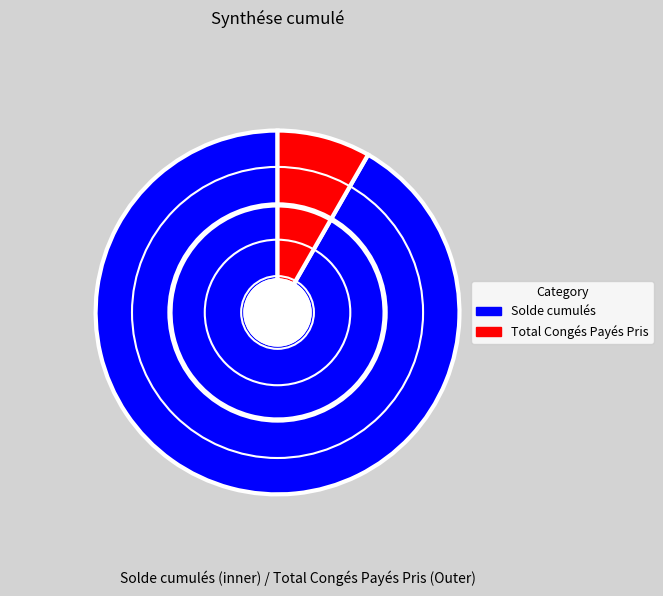

True or false: Solde cumulés accounts for 92% of the total.

True